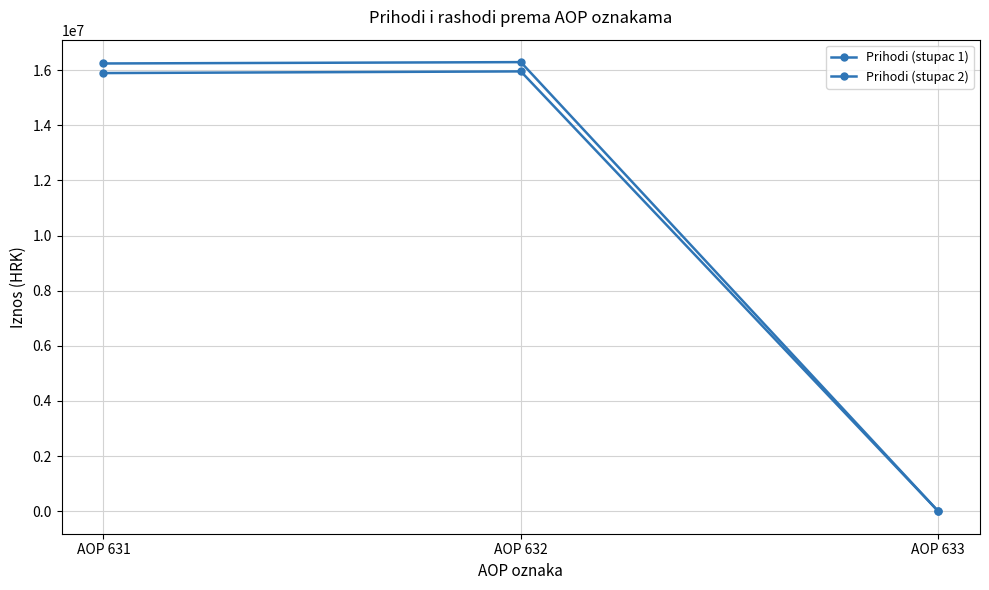

Which series changed the most between AOP 631 and AOP 632?

Prihodi (stupac 1)